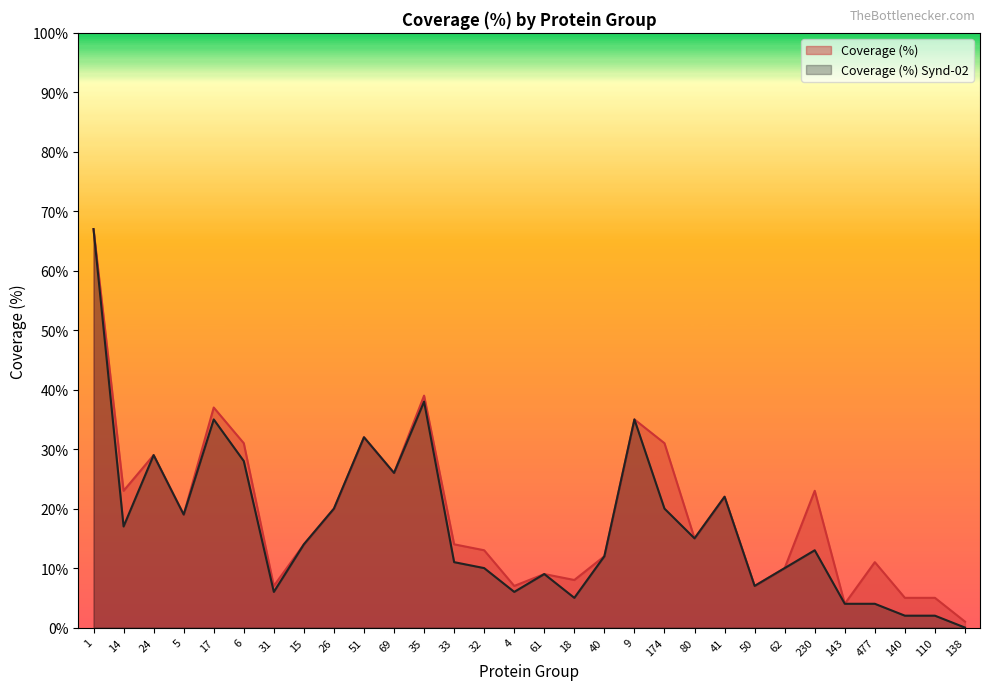

Does the chart display data point markers on the line(s)?

No